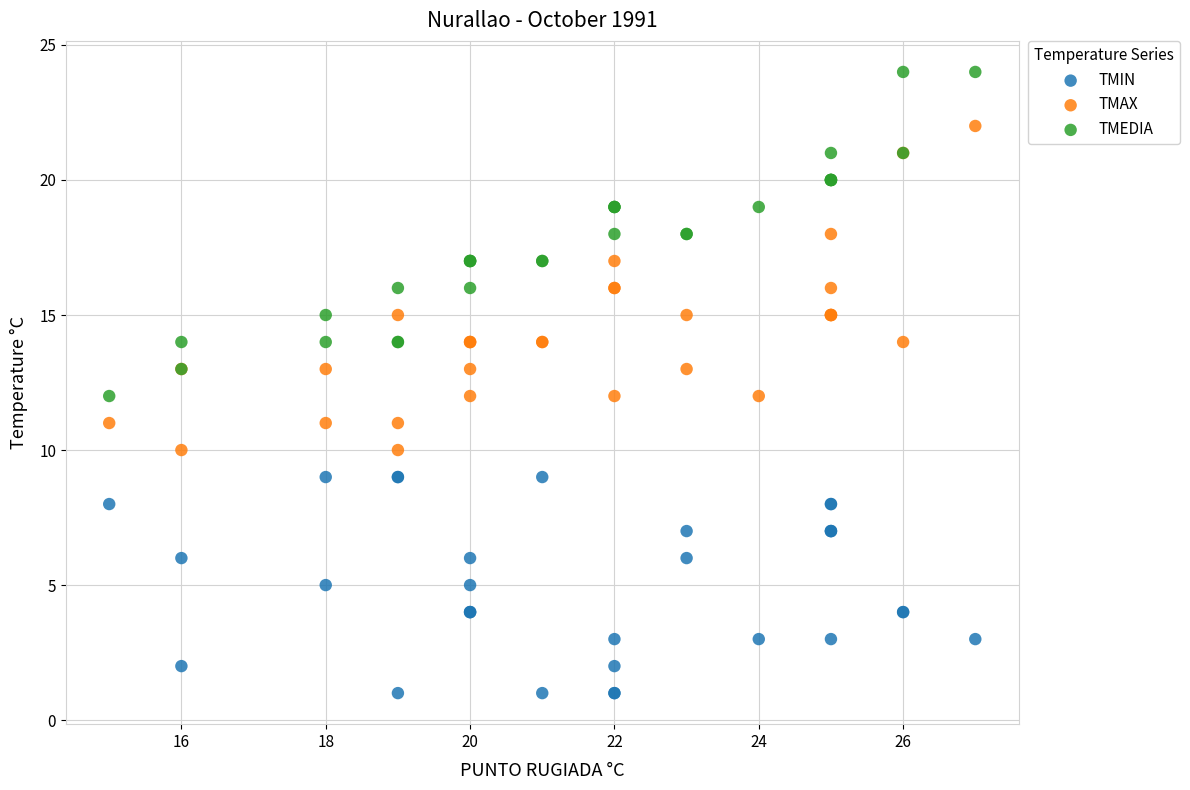

Which series contains the lowest Y value?

TMIN